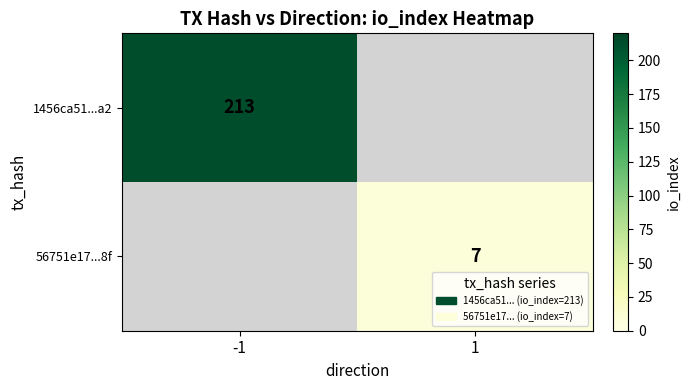

What is the greatest value displayed?

213.0